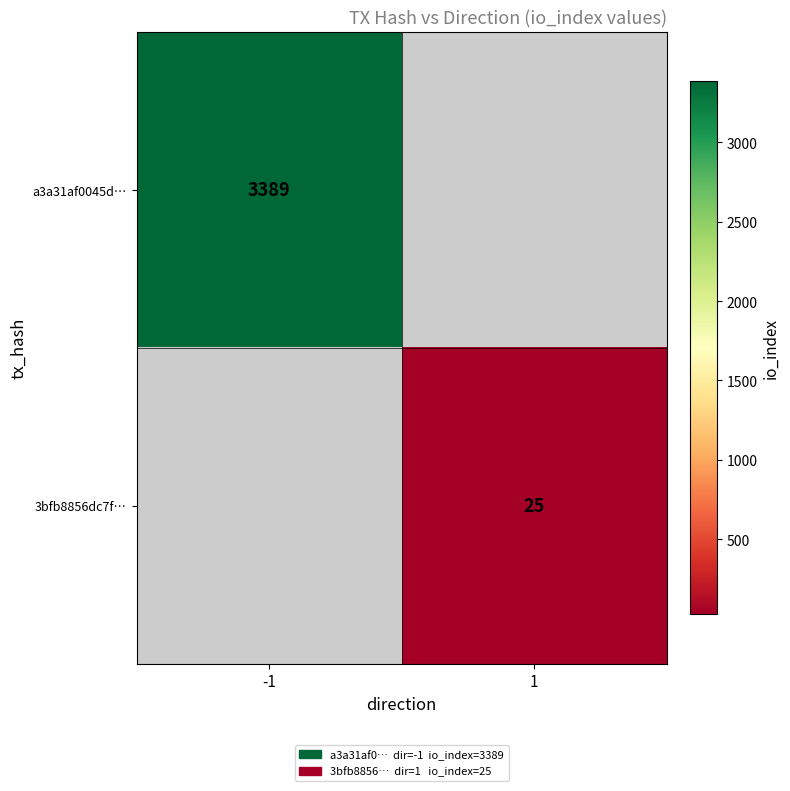

Which category has the highest value across all series?

-1